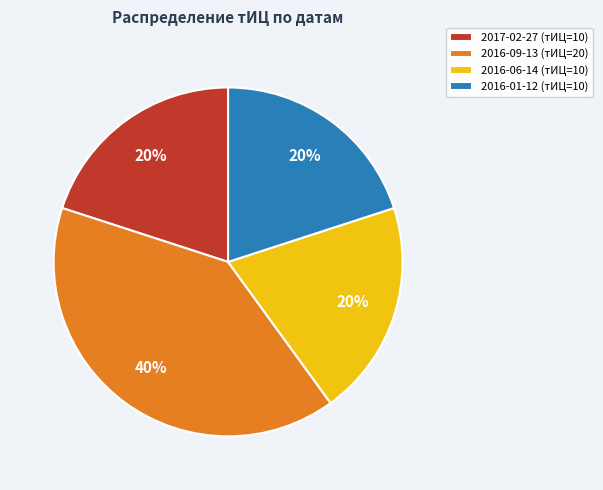

True or false: 2017-02-27 (тИЦ=10) accounts for 7% of the total.

False